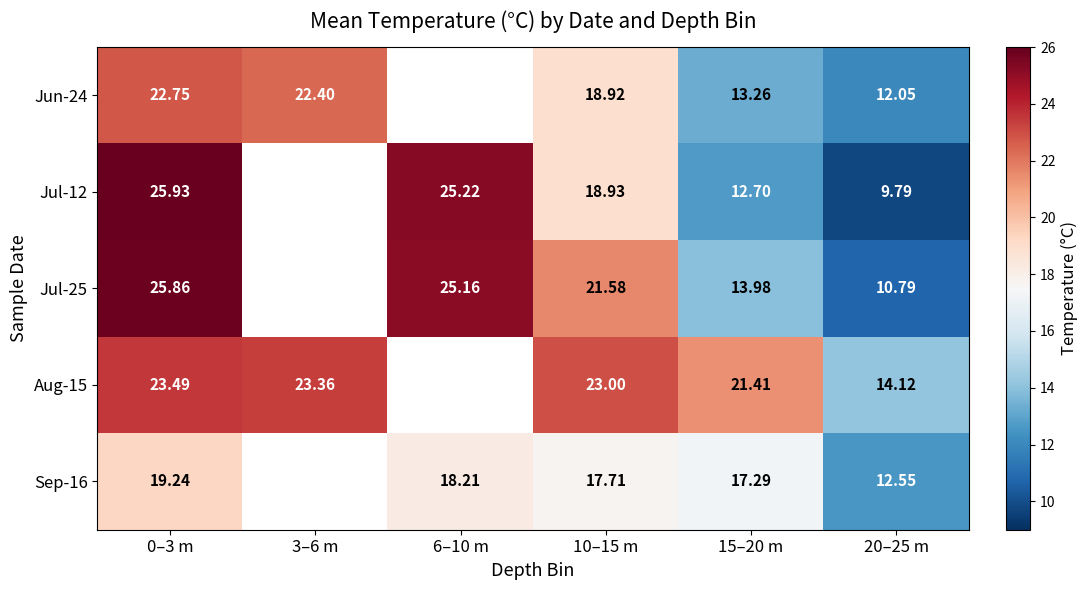

What is the smallest value displayed?

9.8